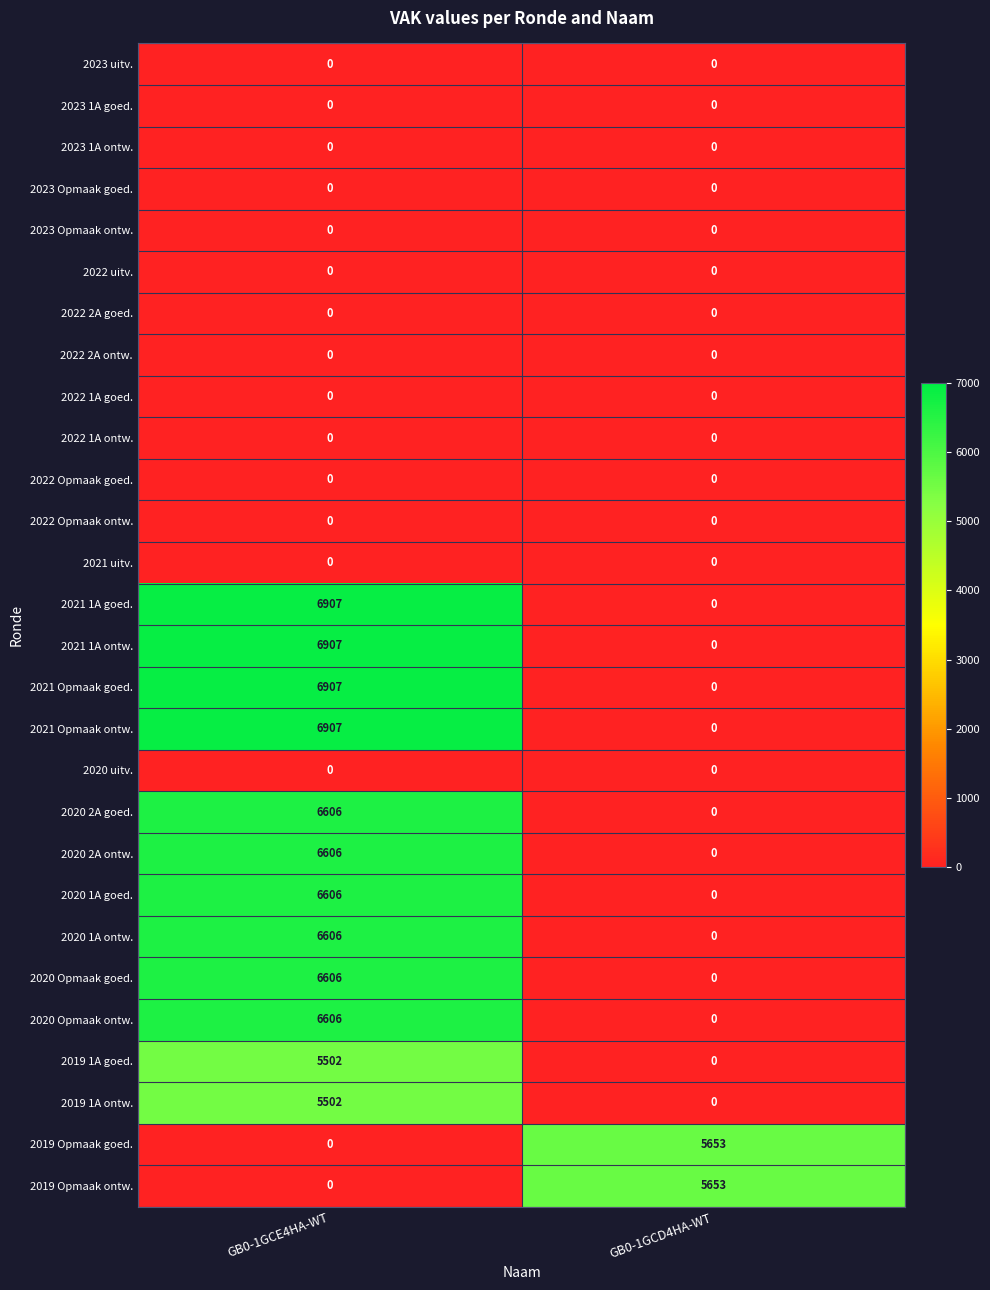

What is the maximum value shown in the chart?

6907